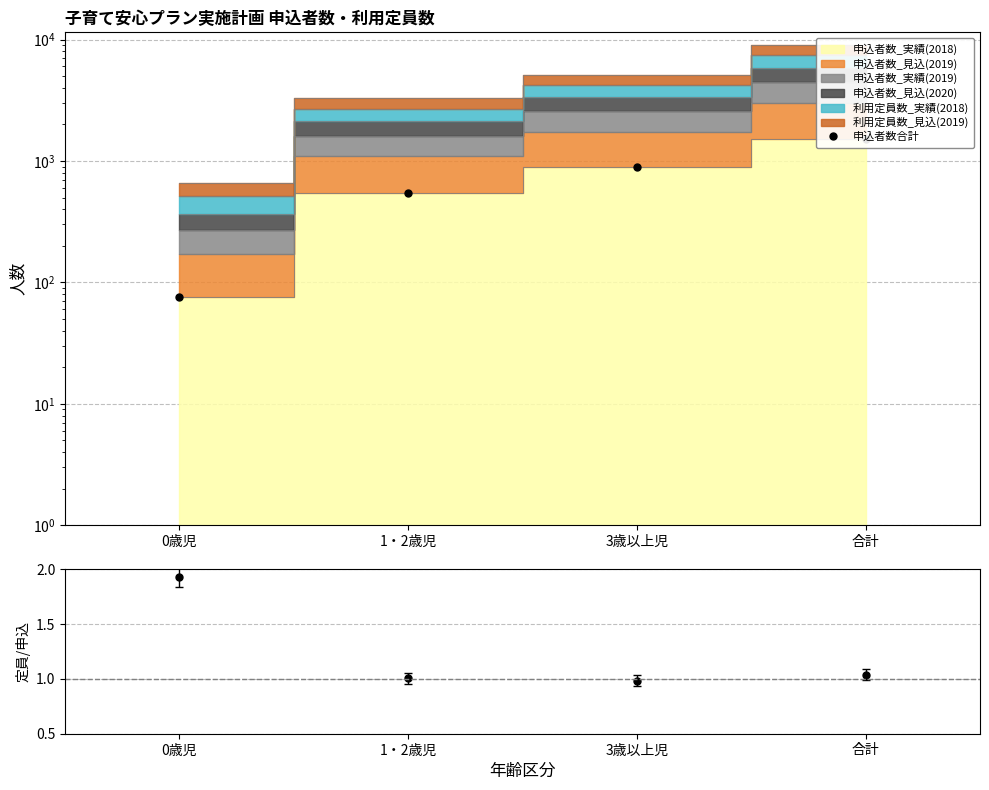

What is the approximate value at 3歳以上児, to the nearest 10?

890